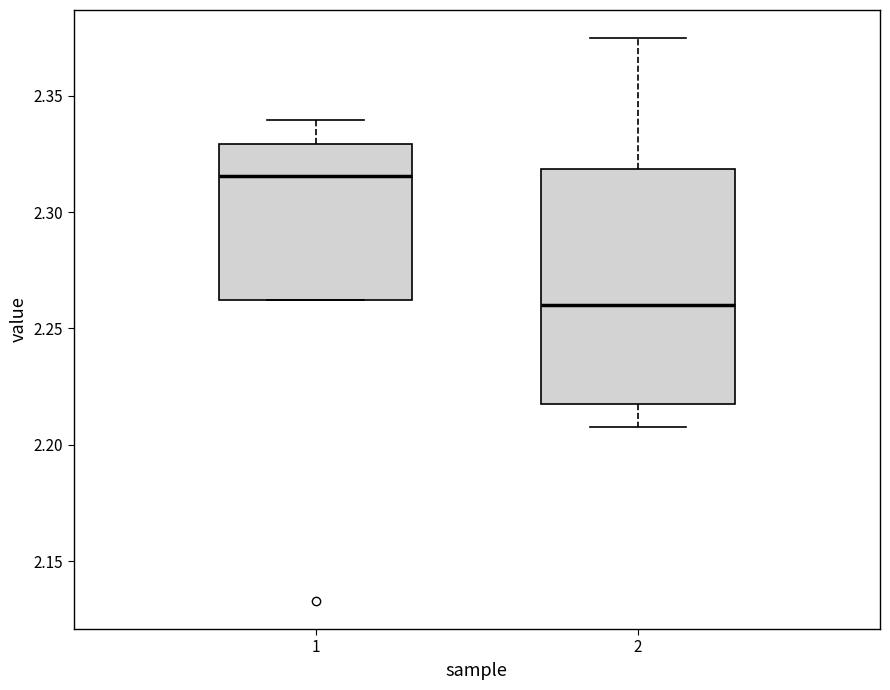

Which box has the lowest median line?

2